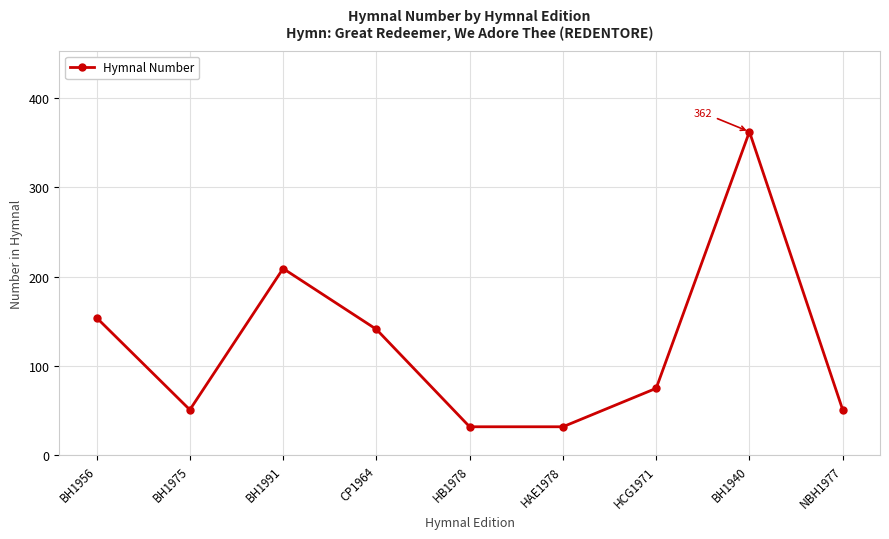

True or false: the data has more than 0 interior local peaks.

True